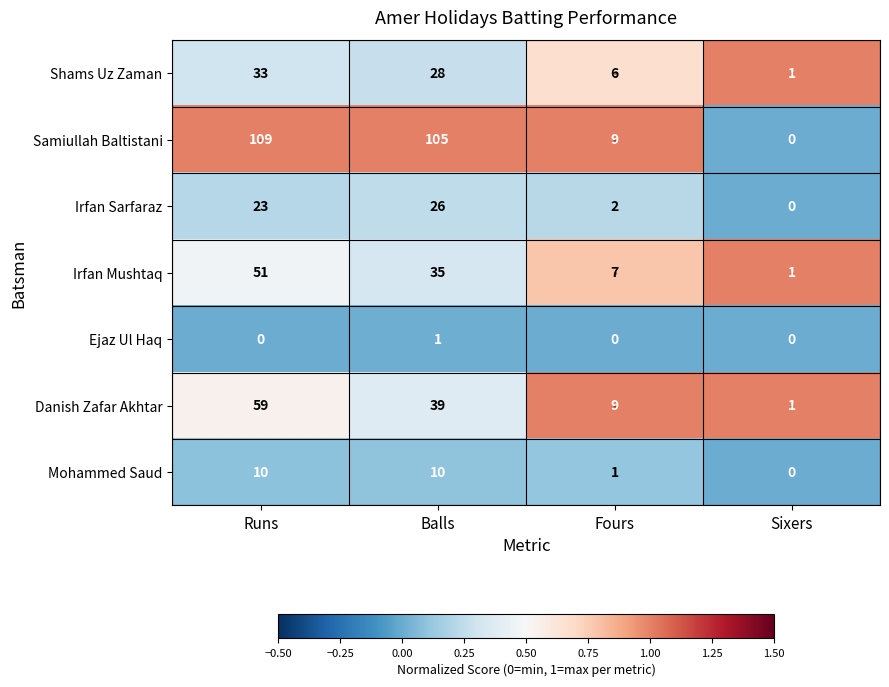

Which series has the widest spread of values?

Samiullah Baltistani